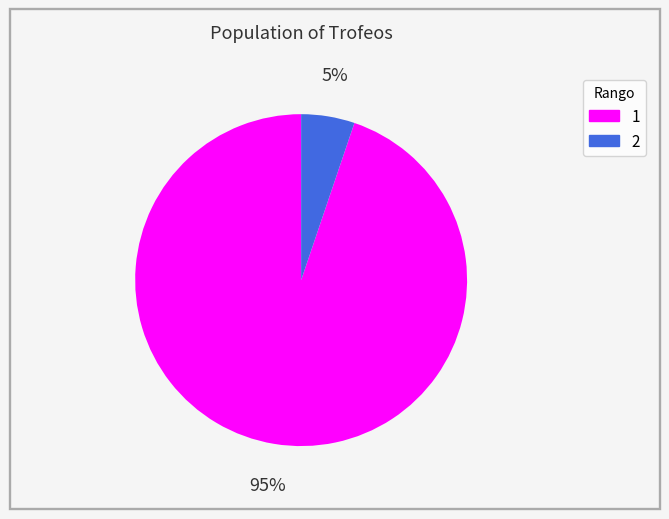

Which slice is the smallest?

2